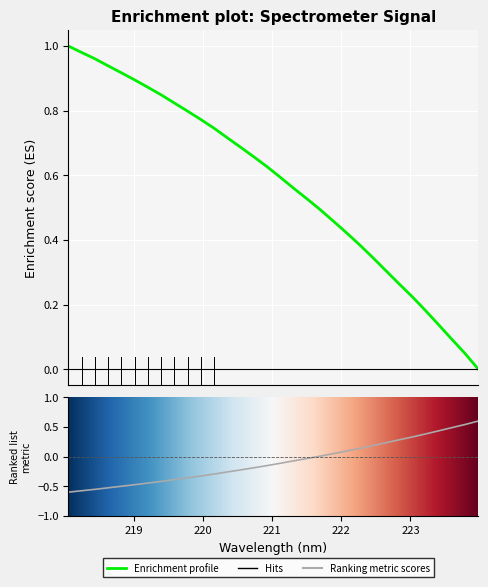

What is the label of the 7th point from the left?

219.2067